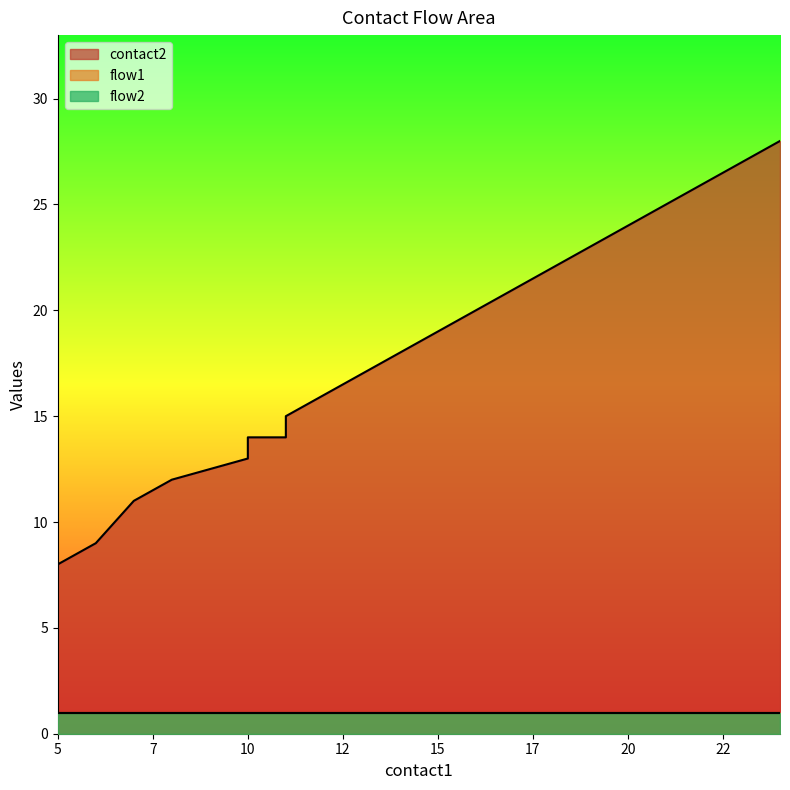

What is the difference between the highest and lowest values at 13?

16